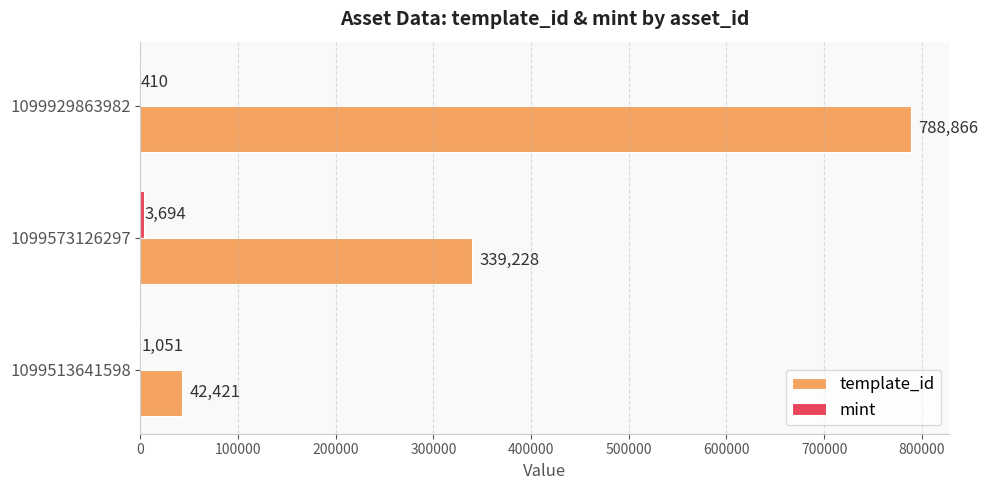

The template_id series shows 170471 at 1099573126297. True or false?

False